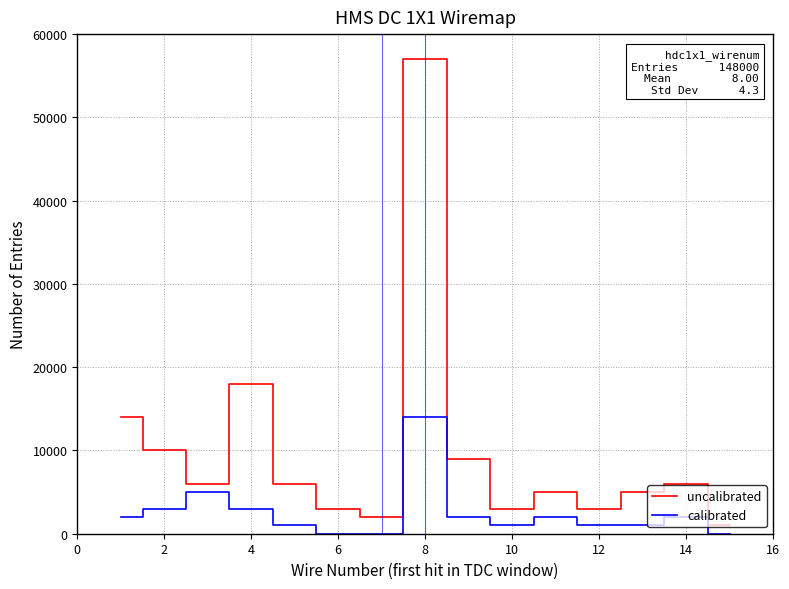

Which series has the widest spread of values?

uncalibrated